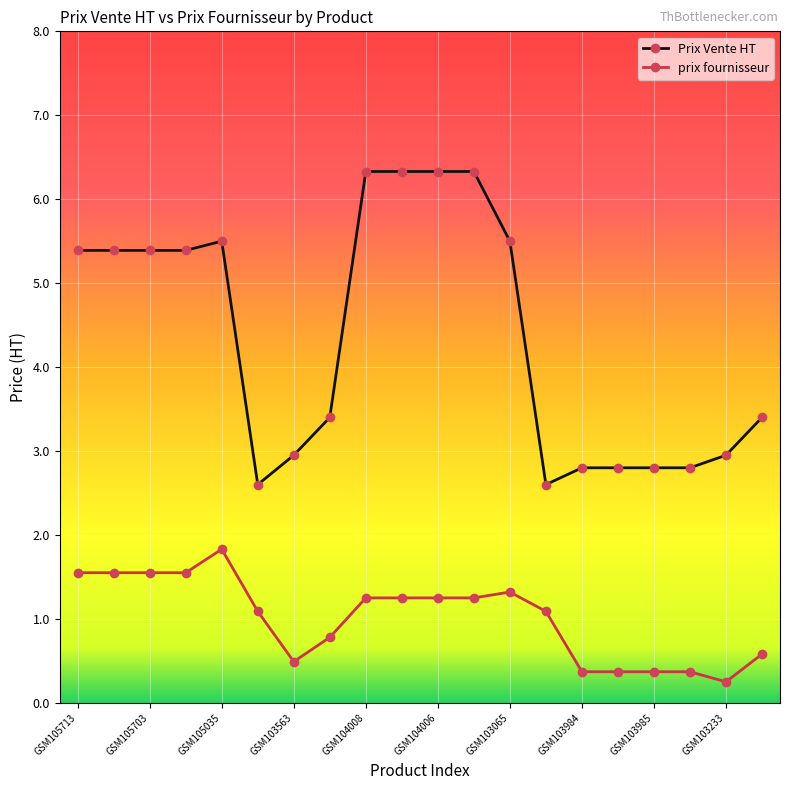

True or false: Prix Vente HT and prix fournisseur cross at least once.

False